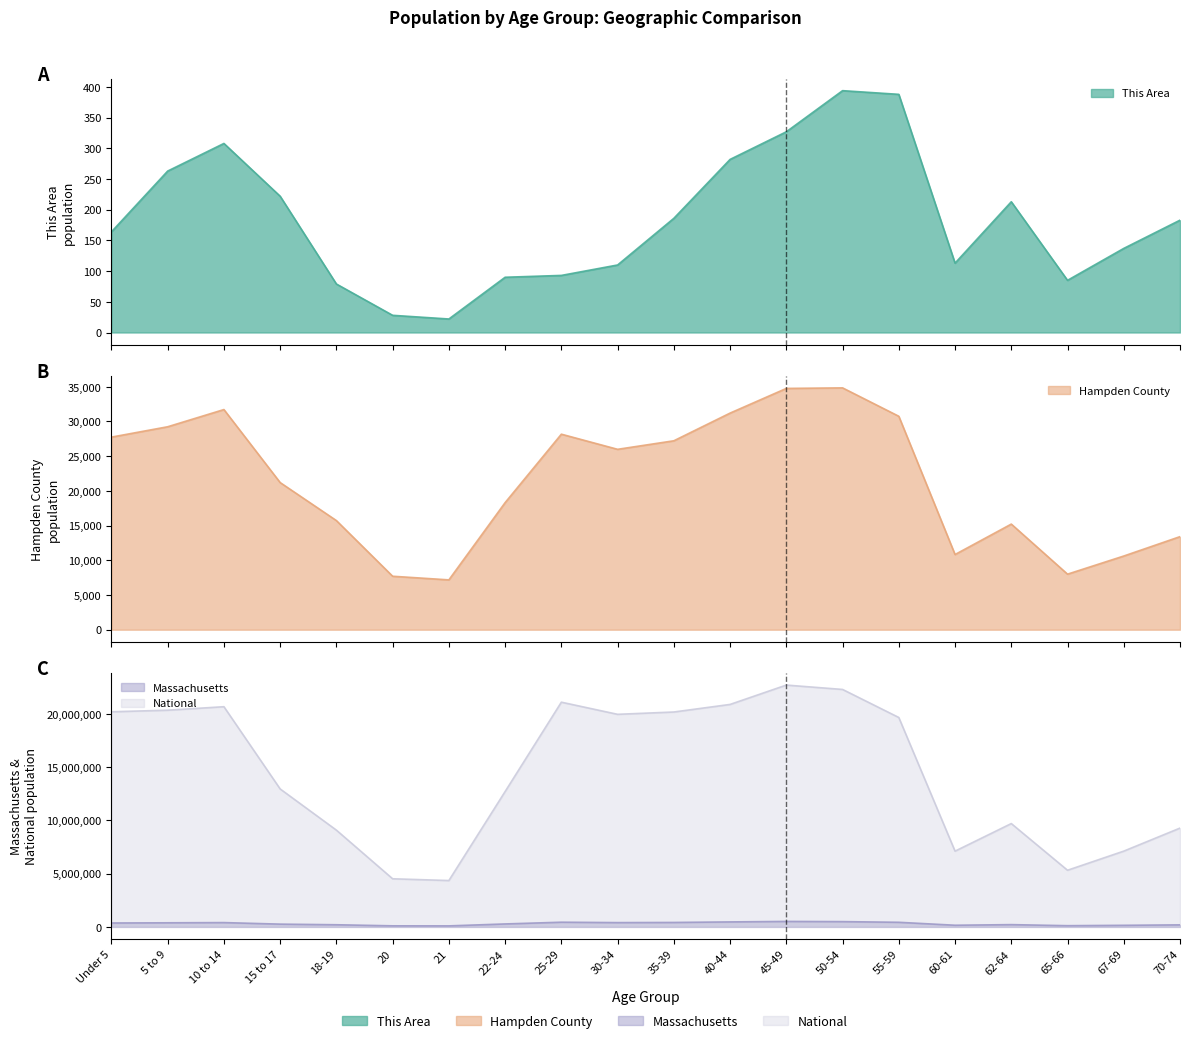

True or false: National has more than 2 interior local peaks.

True